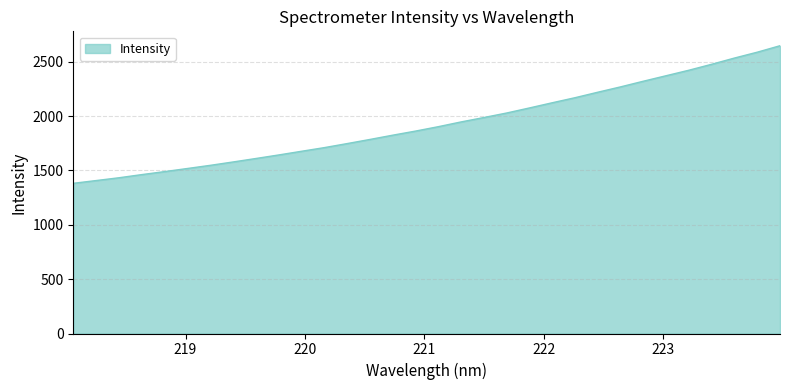

What is the difference between the maximum and minimum values?

1265.4